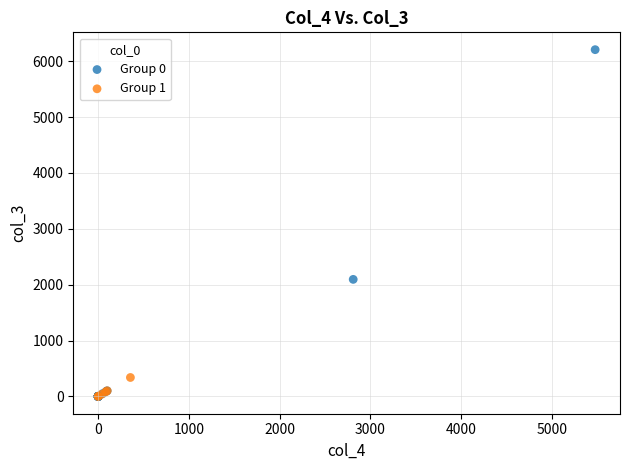

Which series has the largest Y range (max minus min)?

Group 0